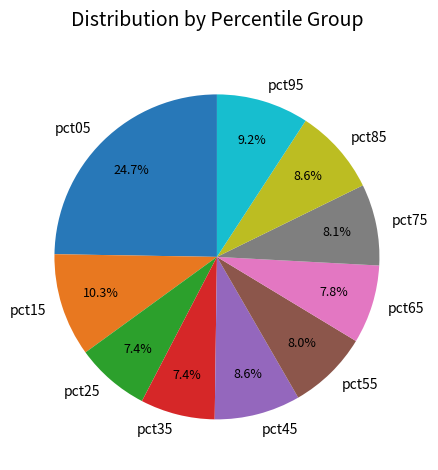

Which slice is the largest?

pct05